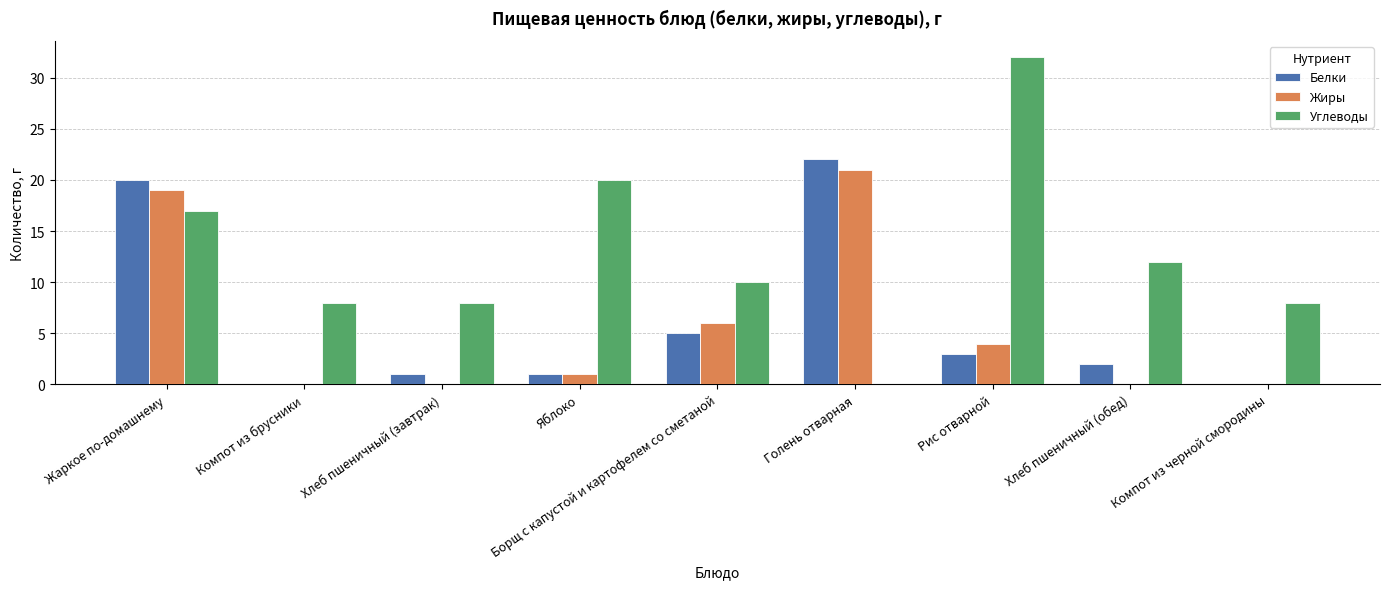

Is the value of Жиры at Жаркое по-домашнему greater than the value of Углеводы at Компот из черной смородины?

Yes